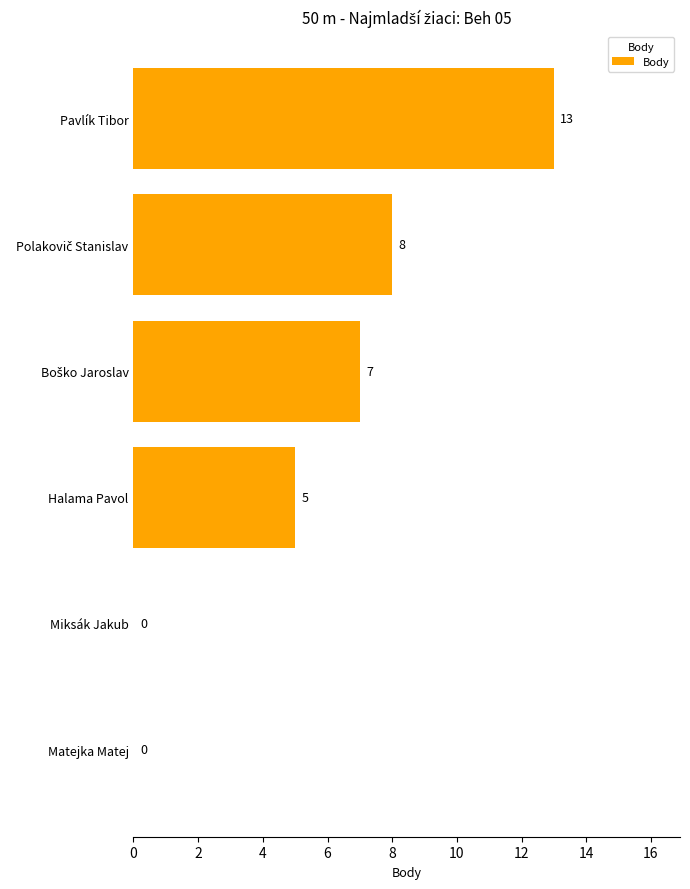

What value does the data have at Pavlík Tibor, to the nearest 10?

10